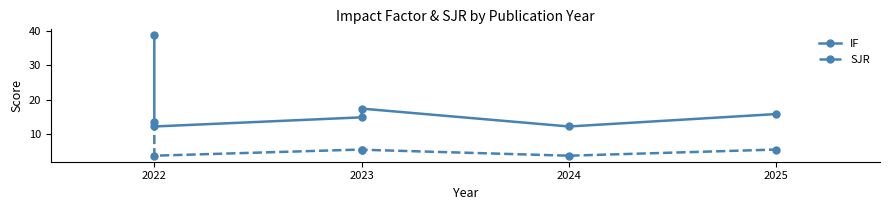

What is the sum of all IF values?

111.6